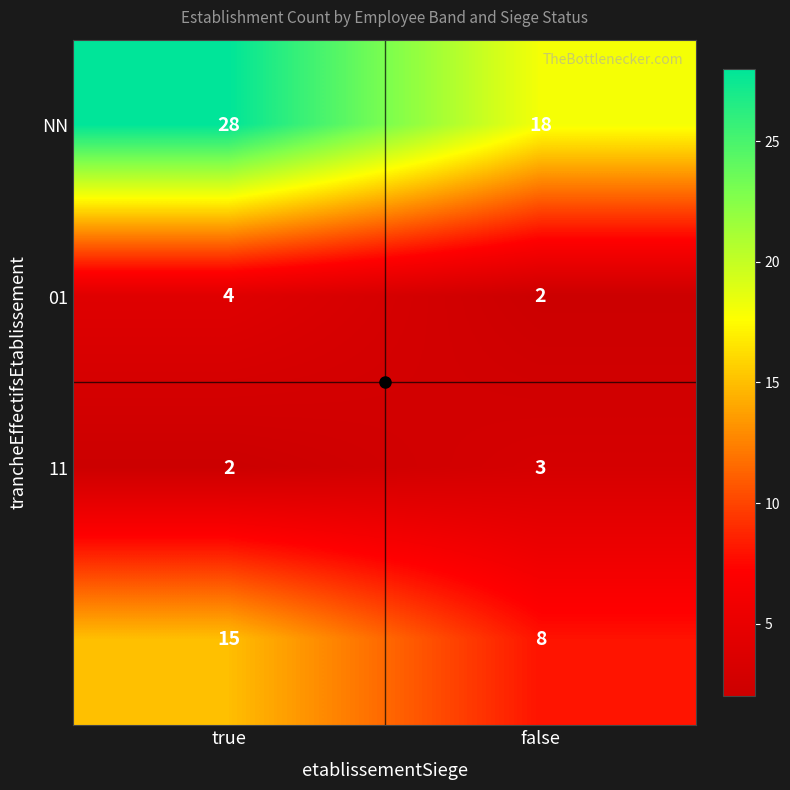

How many data points does each series have?

2